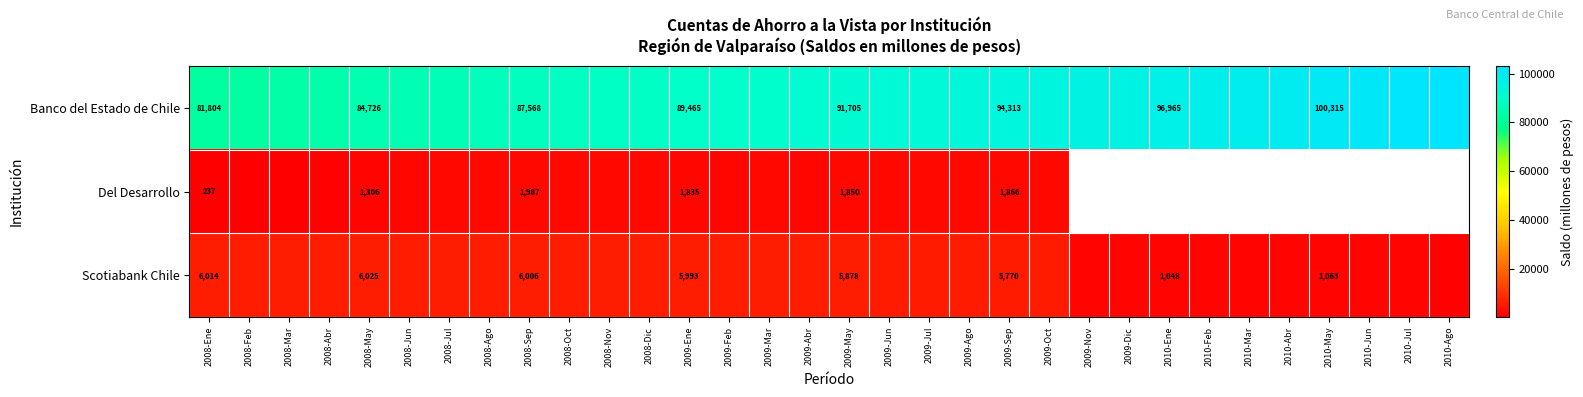

True or false: Del Desarrollo has a value of 237 at 2008-Ene.

True